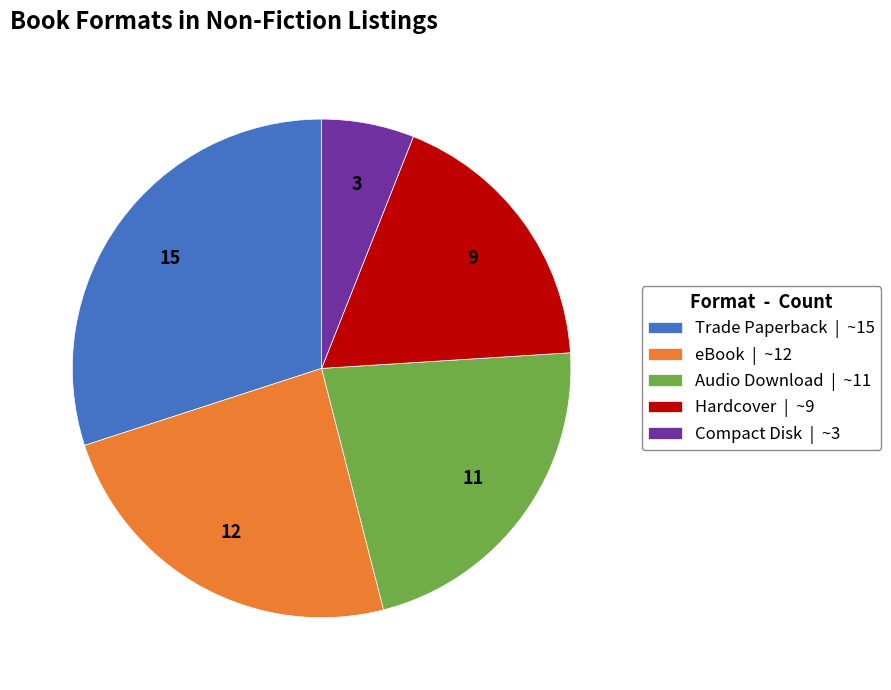

Is there a majority slice in this chart?

No